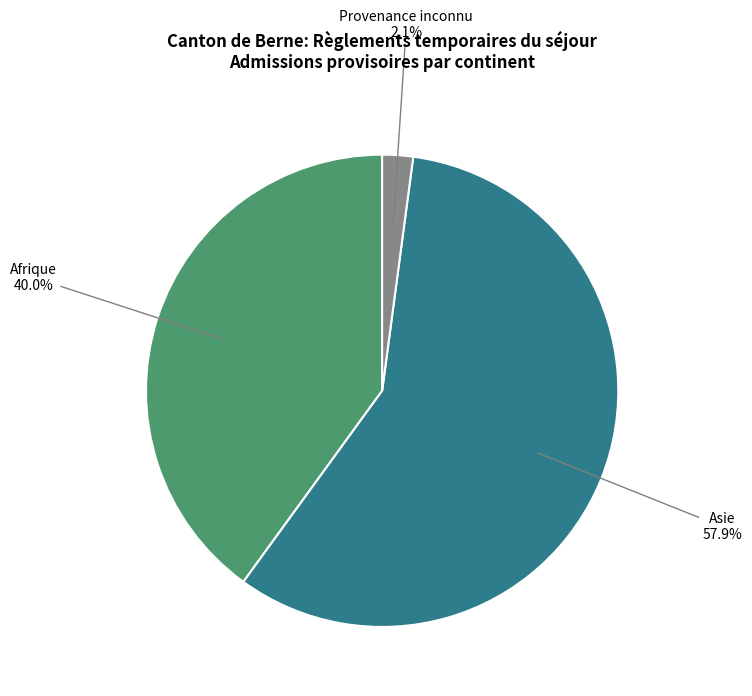

To the nearest percent, what is the difference between the largest and smallest slice percentages?

56%